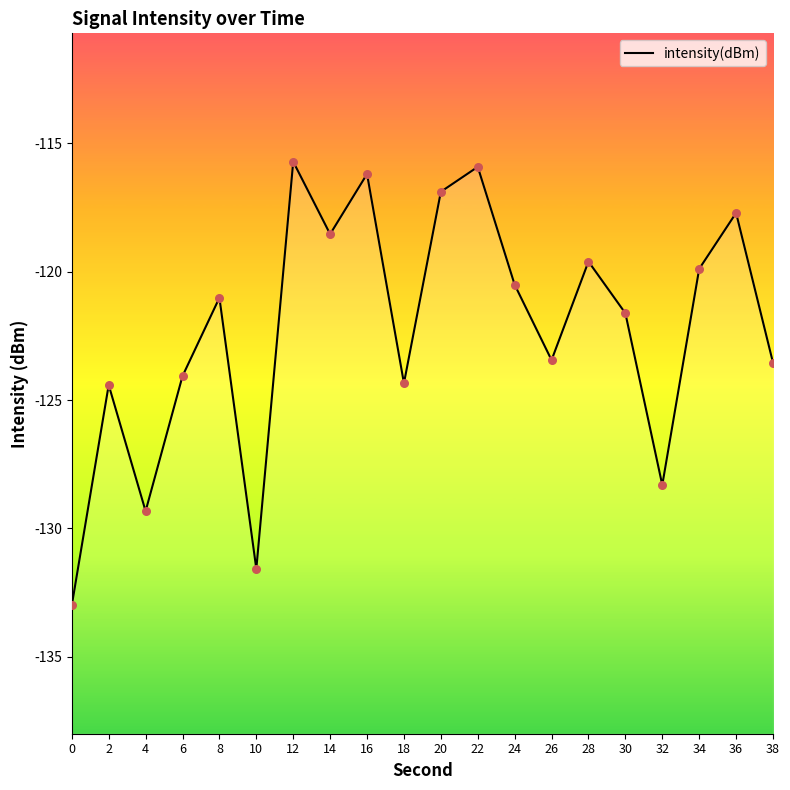

Between 20 and 26, which is larger?

20